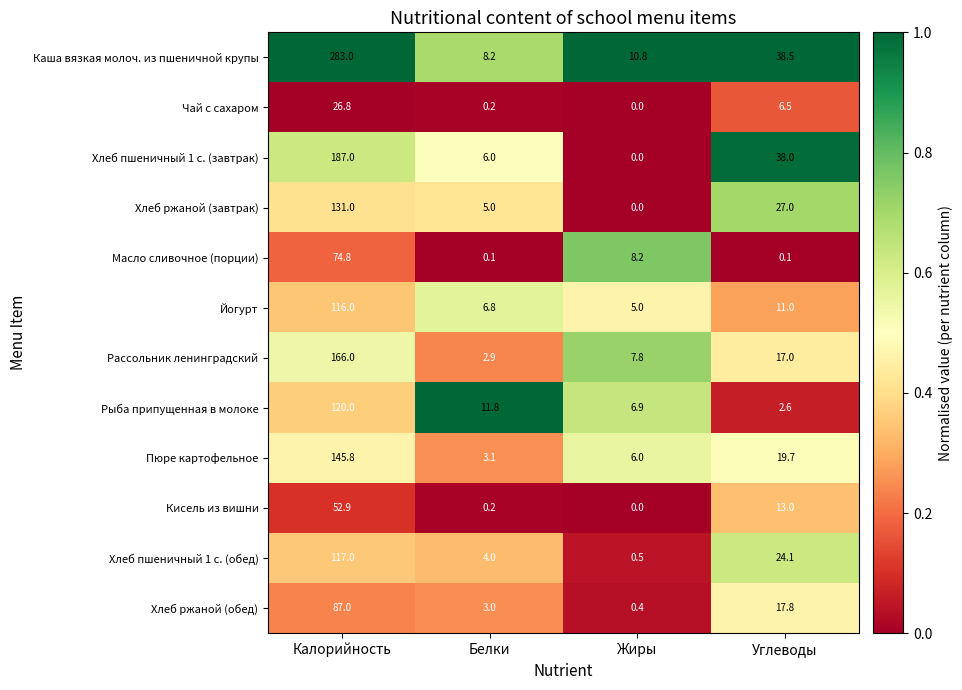

Rank the series by their maximum value, from highest to lowest.

Каша вязкая молоч. из пшеничной крупы, Хлеб пшеничный 1 с. (завтрак), Рассольник ленинградский, Пюре картофельное, Хлеб ржаной (завтрак), Рыба припущенная в молоке, Хлеб пшеничный 1 с. (обед), Йогурт, Хлеб ржаной (обед), Масло сливочное (порции), Кисель из вишни, Чай с сахаром